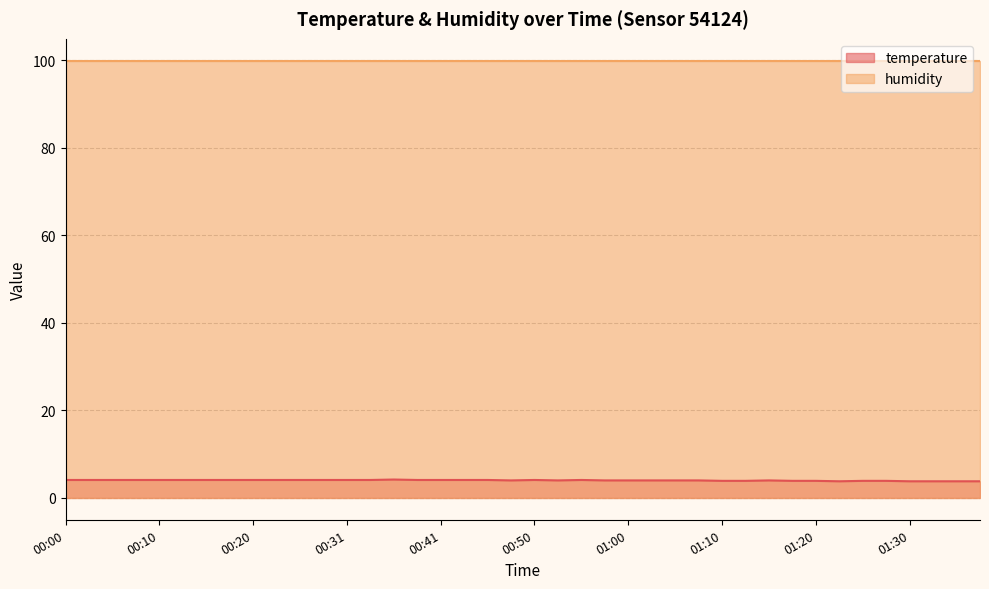

Reading left to right, extract all data points from this chart.

4.1	4.1	4.1	4.1	4.1	4.1	4.1	4.1	4.1	4.1	4.1	4.1	4.1	4.1	4.2	4.1	4.1	4.1	4.1	4.0	4.1	4.0	4.1	4.0	4.0	4.0	4.0	4.0	3.9	3.9	4.0	3.9	3.9	3.8	3.9	3.9	3.8	3.8	3.8	3.8